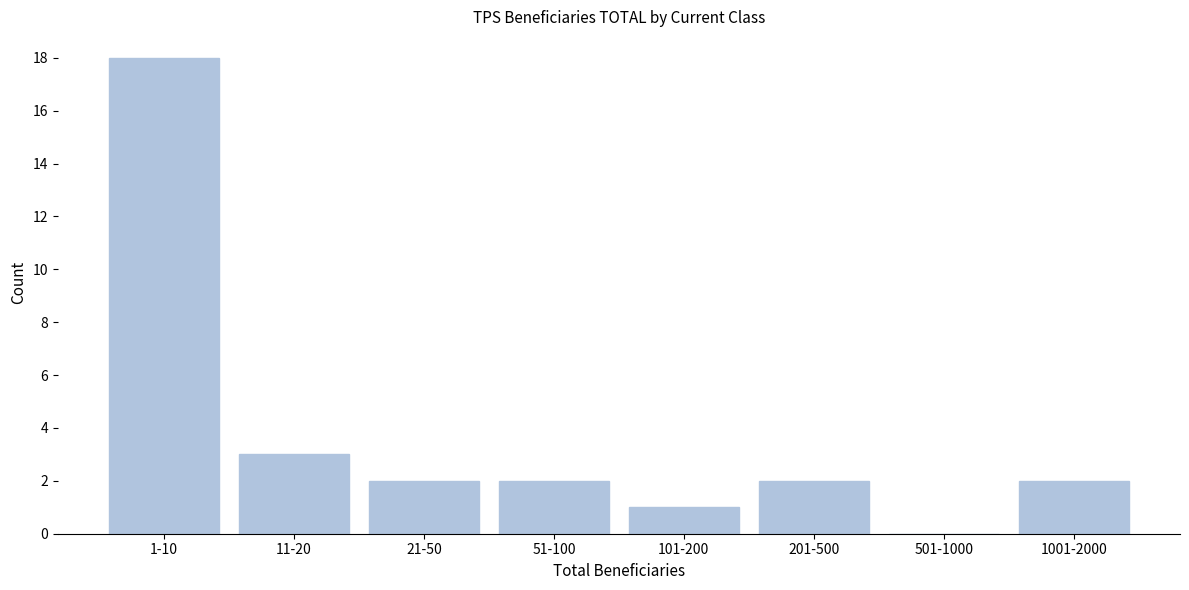

Reading right to left, transcribe all the data shown in this chart.

1001-2000=2	501-1000=0	201-500=2	101-200=1	51-100=2	21-50=2	11-20=3	1-10=18